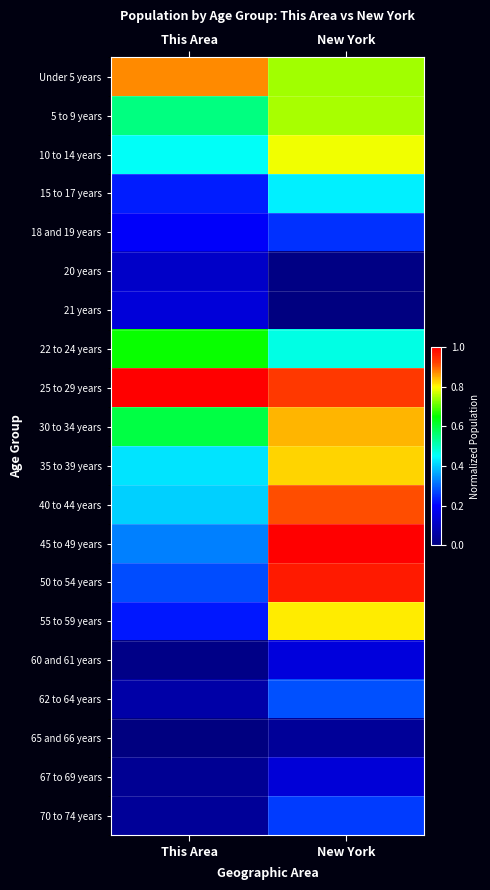

Between New York and This Area, which is larger?

This Area